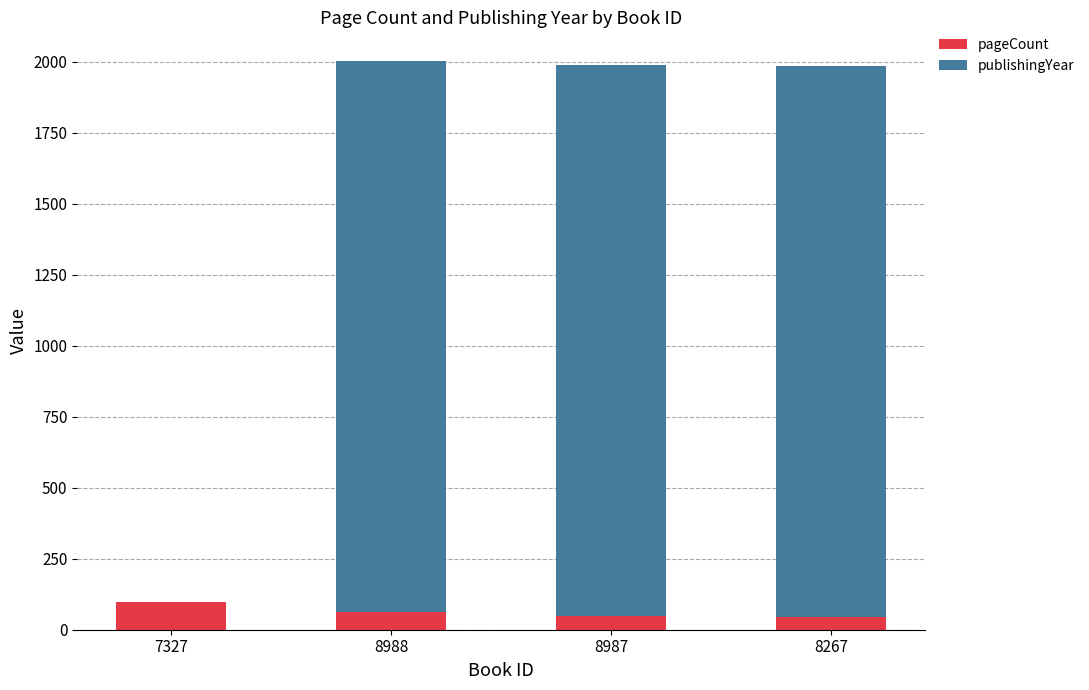

Is it true that pageCount equals 96 at 7327?

True